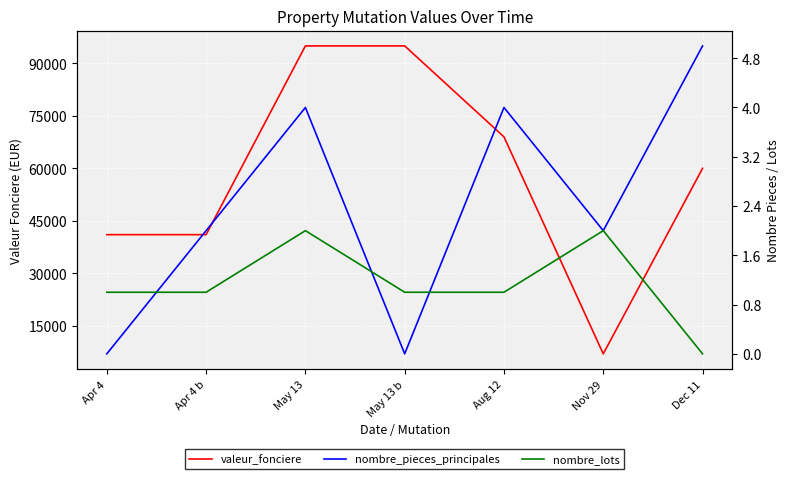

What is the total value across all series at Dec 11?

60005